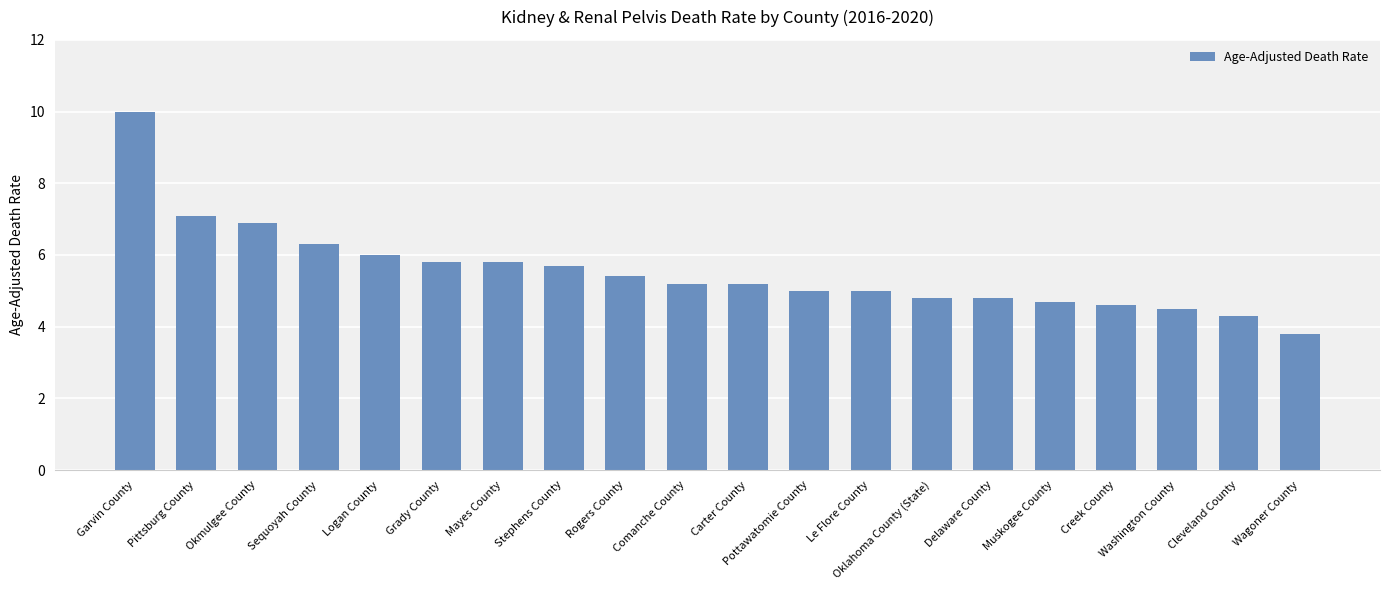

What is the label of the 14th bar from the right?

Mayes County